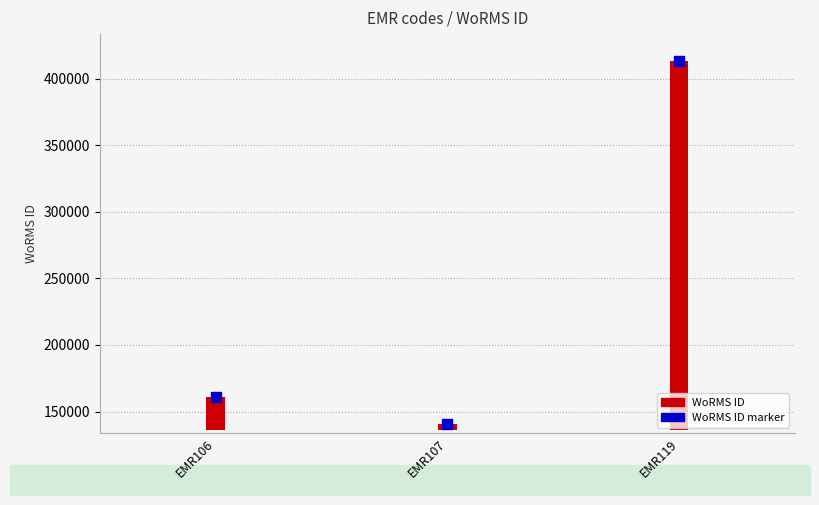

What is the change in value from EMR106 to EMR119?

+253102